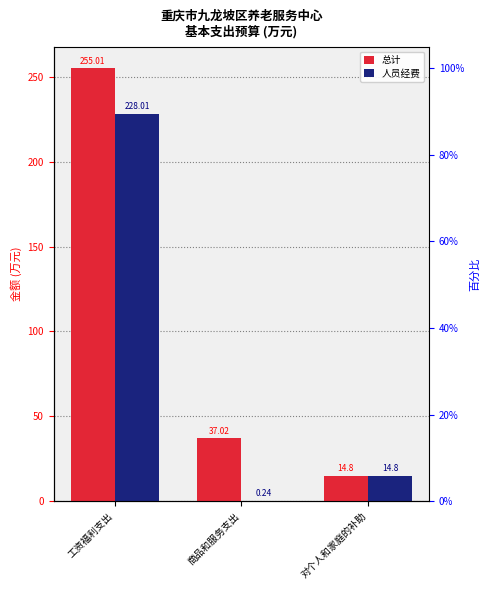

How many bars are there in each group?

2